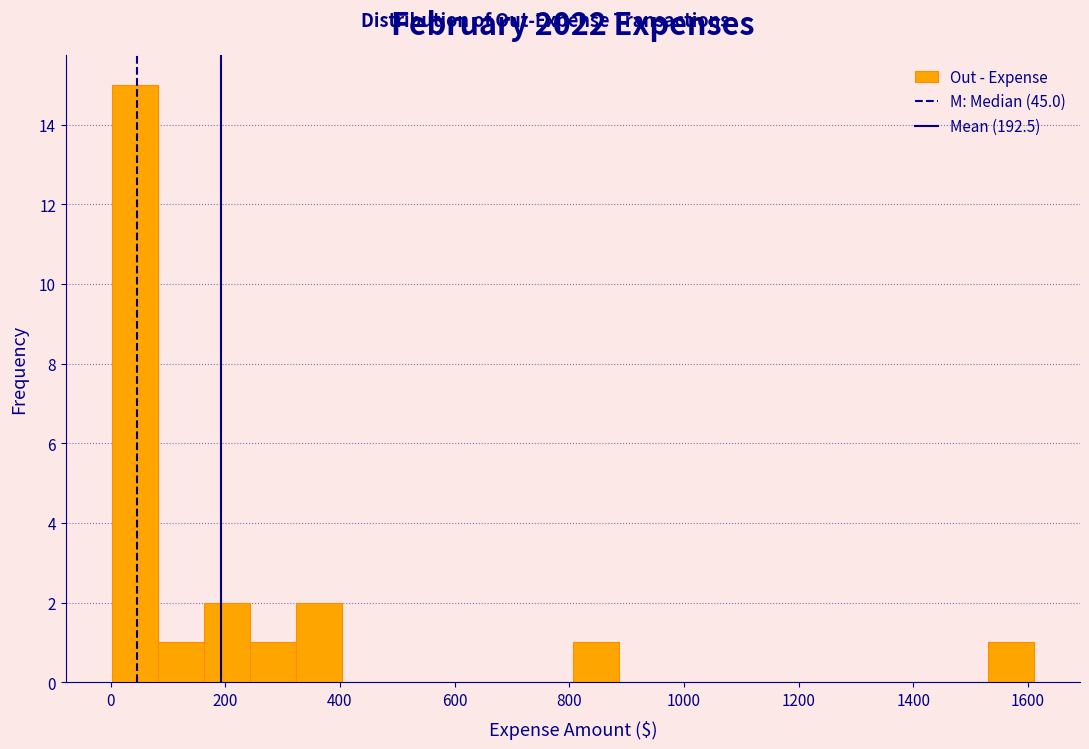

Reading left to right, list every bar in this chart as the range it spans on the x-axis followed by its height. Neither the bar edges nor the heights are printed on the chart, so give them approximately, as read against the axes.

0 to 80: 15
80 to 160: 1
160 to 240: 2
240 to 320: 1
320 to 400: 2
400 to 480: 0
480 to 560: 0
560 to 640: 0
640 to 720: 0
720 to 800: 0
800 to 880: 1
880 to 960: 0
960 to 1040: 0
1040 to 1120: 0
1120 to 1200: 0
1200 to 1280: 0
1280 to 1360: 0
1360 to 1440: 0
1440 to 1540: 0
1540 to 1620: 1